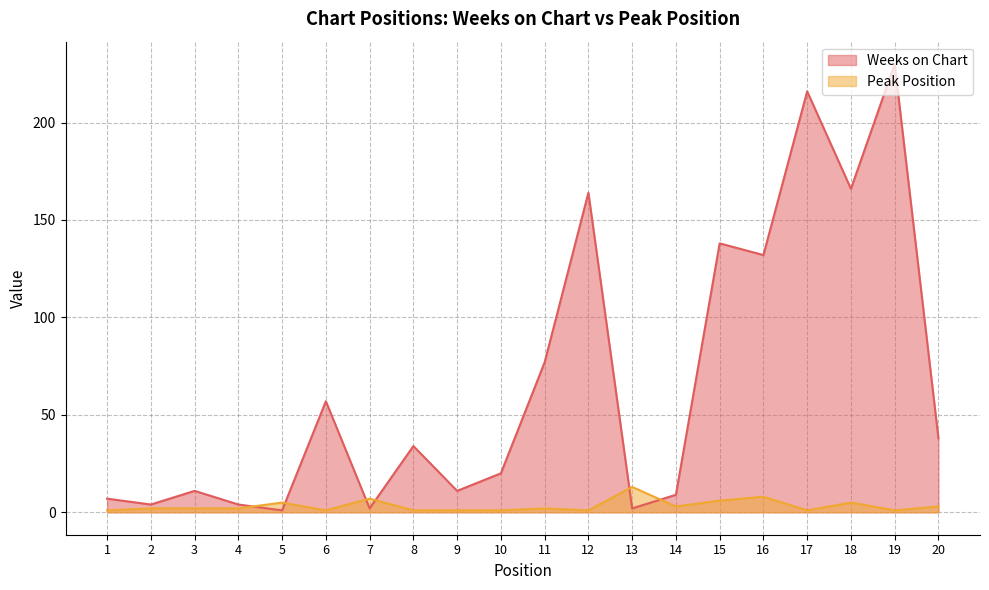

The Peak Position series shows 13 at 13. True or false?

True